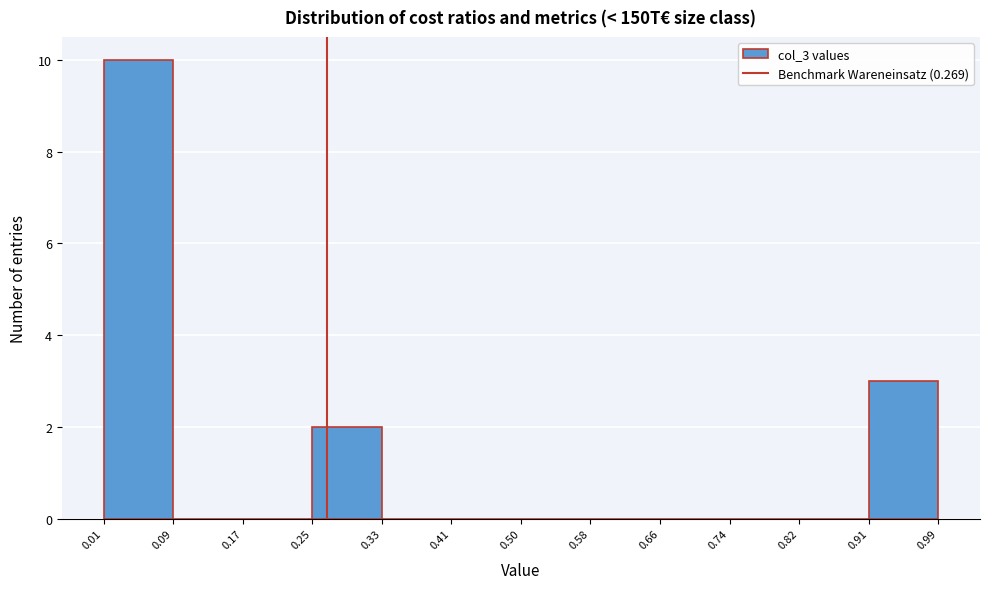

Reading left to right, list every bar in this chart as the range it spans on the x-axis followed by its height. The values are not printed on the chart, so give them approximately, as read against the axis.

0.01 to 0.09: 10
0.09 to 0.17: 0
0.17 to 0.25: 0
0.25 to 0.33: 2
0.33 to 0.41: 0
0.41 to 0.50: 0
0.50 to 0.58: 0
0.58 to 0.66: 0
0.66 to 0.74: 0
0.74 to 0.82: 0
0.82 to 0.91: 0
0.91 to 0.99: 3